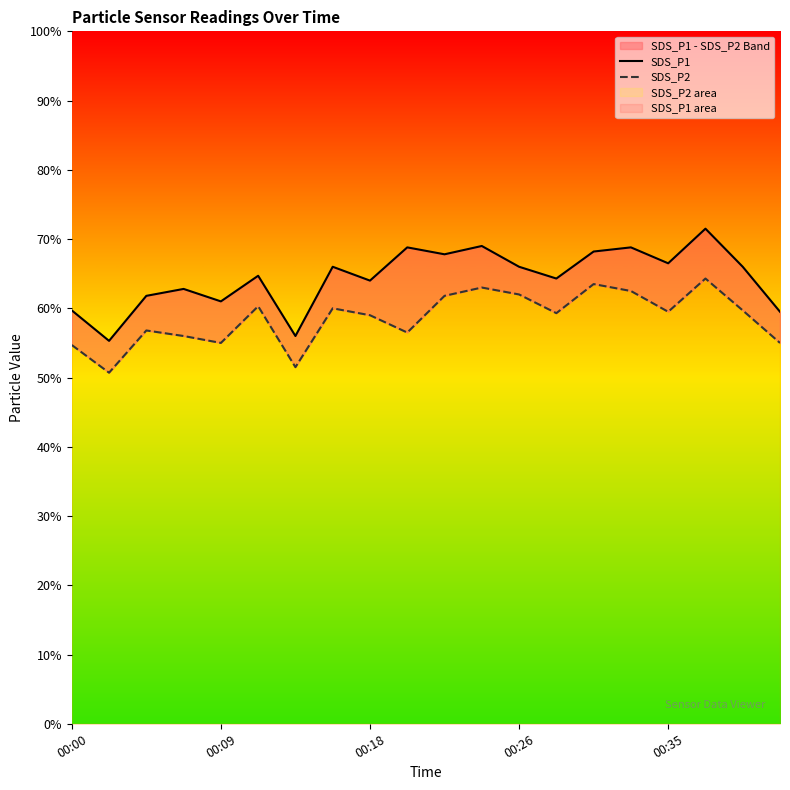

At which category is the sum across all series the highest?

17